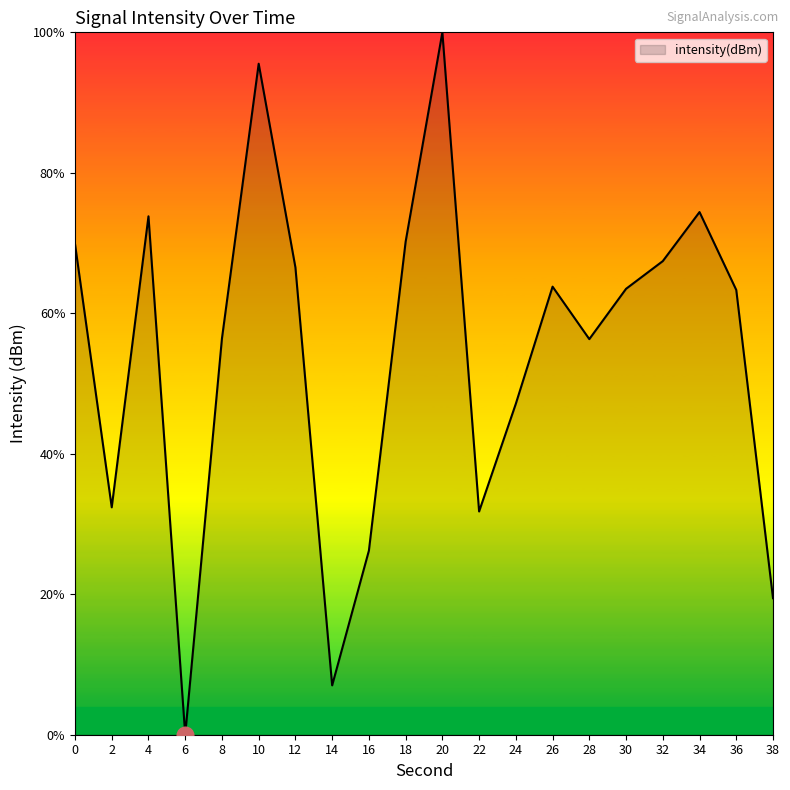

True or false: the data shows 63.3 at 36.

True